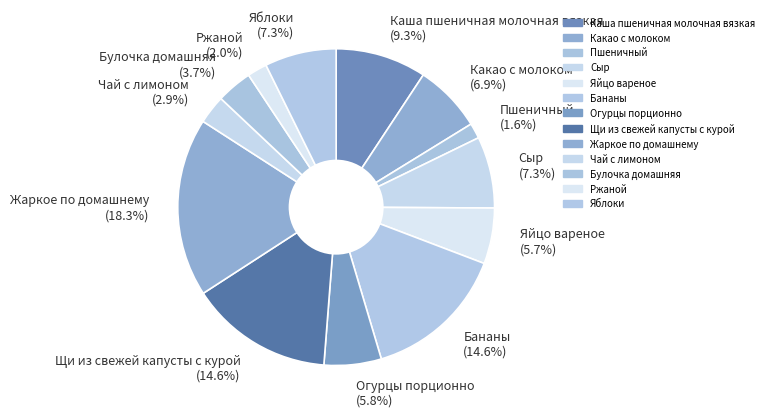

Which has a higher value, Огурцы порционно or Булочка домашняя?

Огурцы порционно